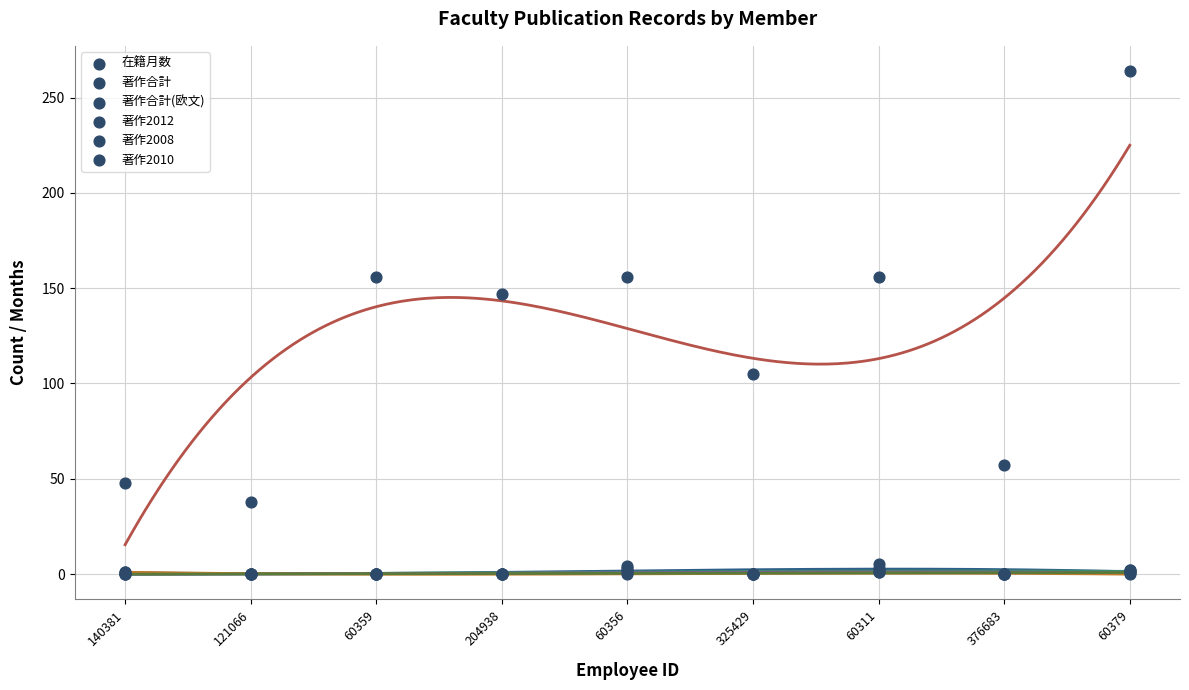

Which series has the largest Y range (max minus min)?

在籍月数